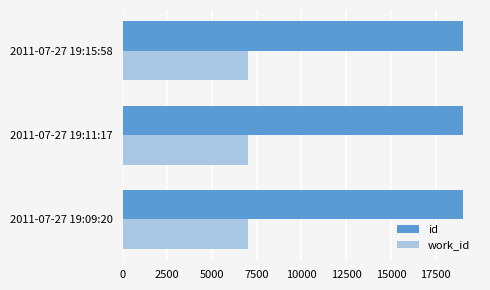

The value of id at 2011-07-27 19:11:17 is 33601. True or false?

False